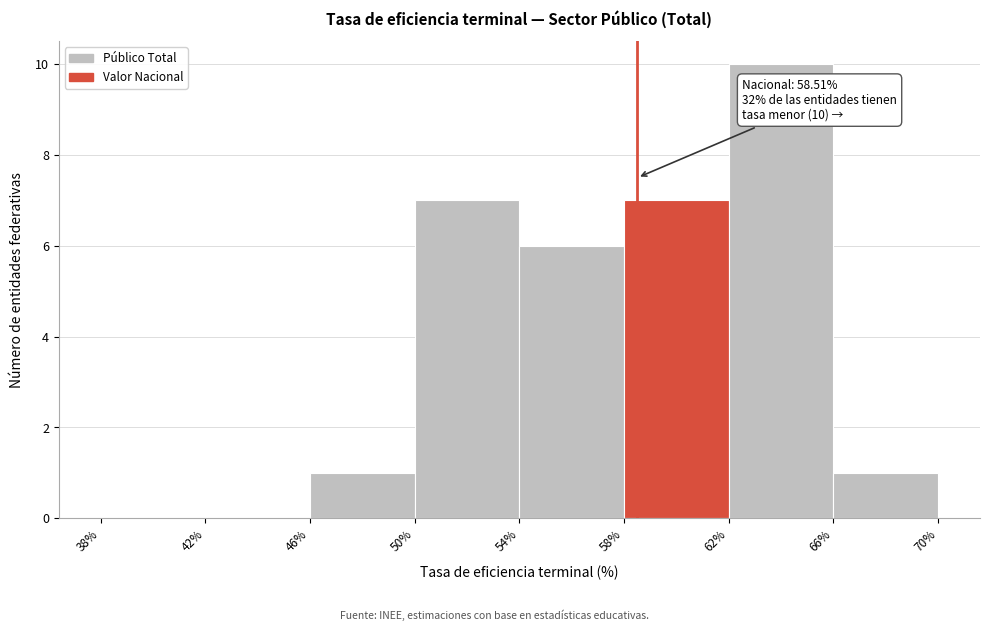

Over which range of the x-axis is the bar tallest?

62% to 66%